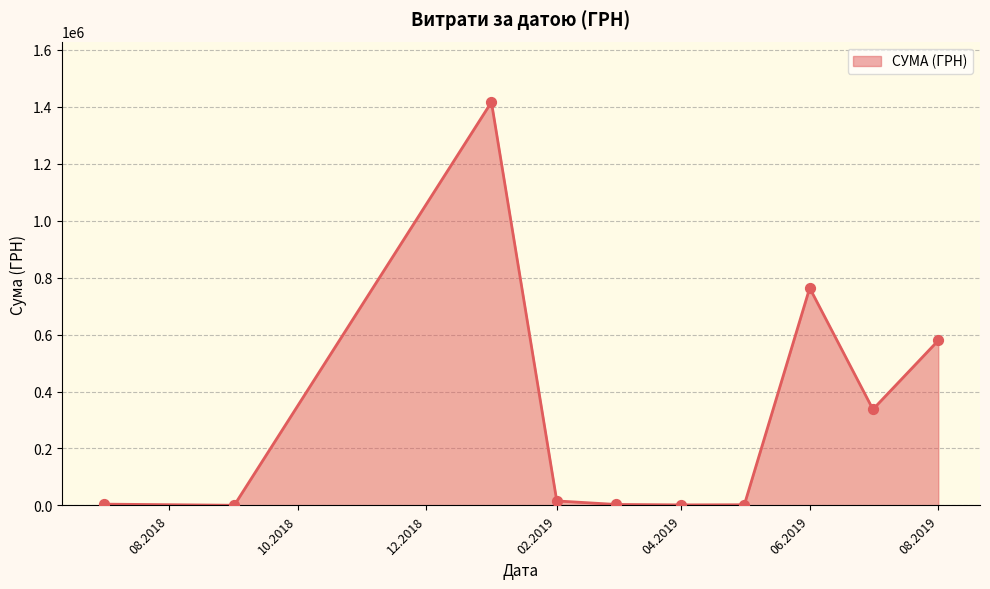

What is the difference between the maximum and minimum values?

1415779.6